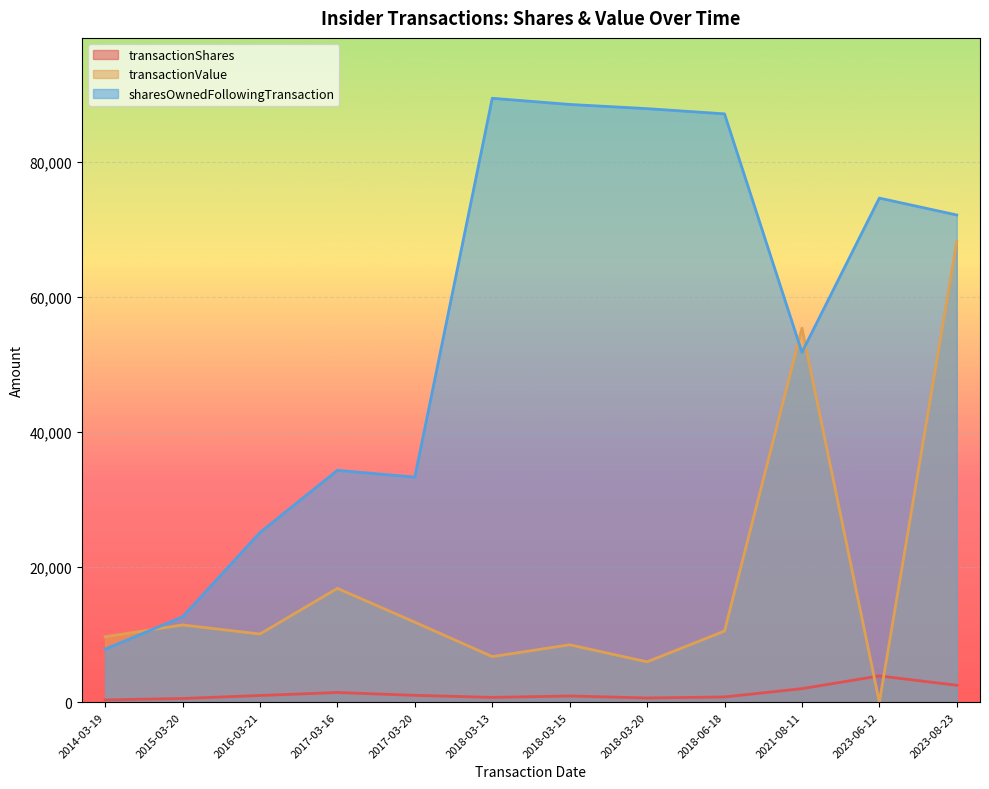

Reading right to left, extract all data points from this chart.

transactionShares: 2500	3889	2000	772	622	912	706	1010	1431	985	545	334
transactionValue: 68136	0	55344	10522	5971	8491	6743	11837	16840	10086	11426	9683
sharesOwnedFollowingTransaction: 72095	74595	51767	87061	87833	88455	89367	33300	34310	25107	12626	7844